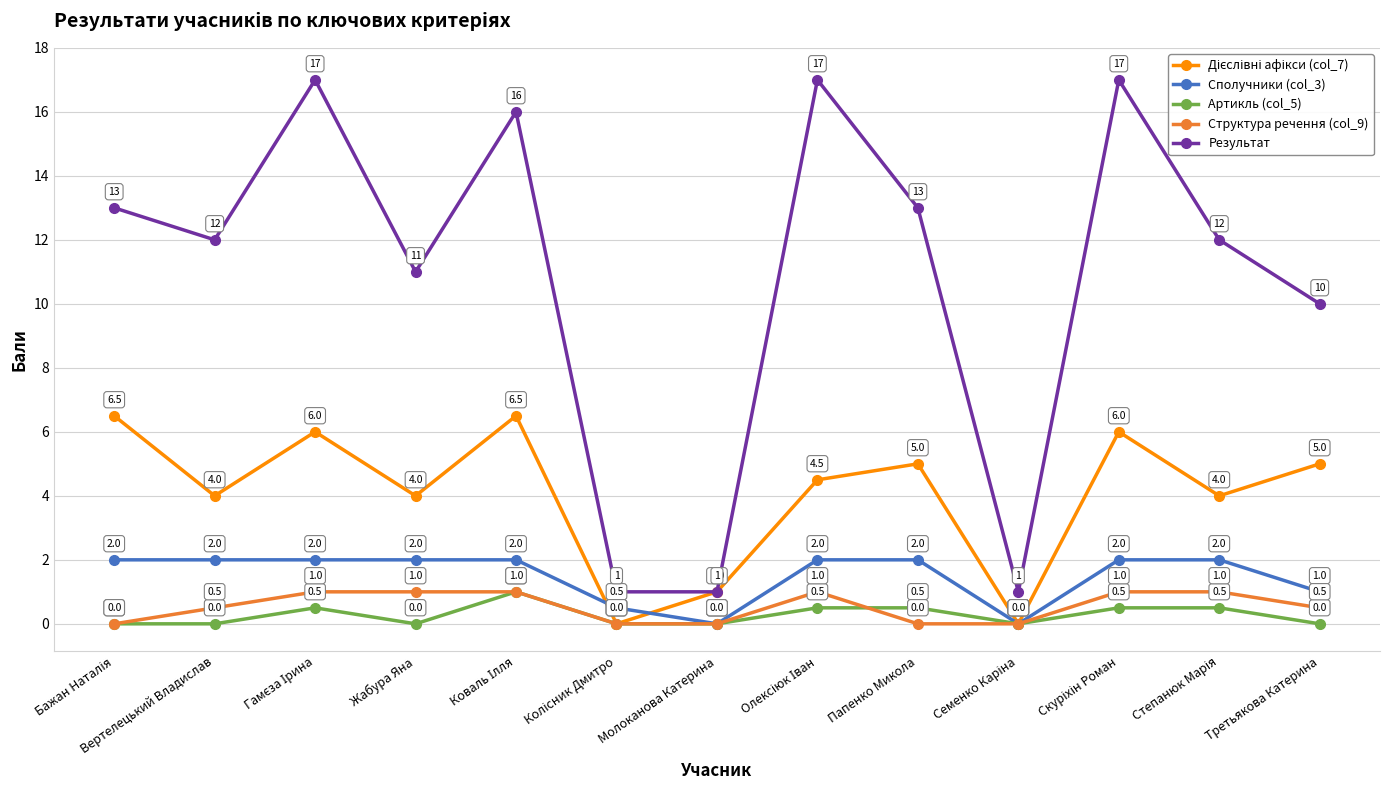

Which series has the largest range (max minus min)?

Результат